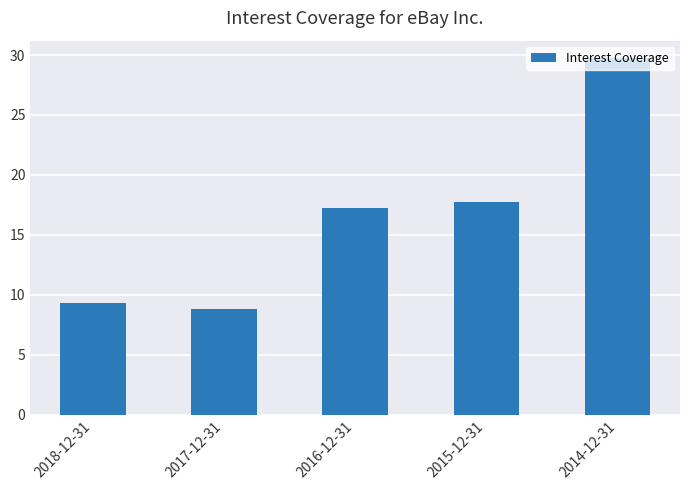

List the labels in order of value, largest first.

2014-12-31, 2015-12-31, 2016-12-31, 2018-12-31, 2017-12-31